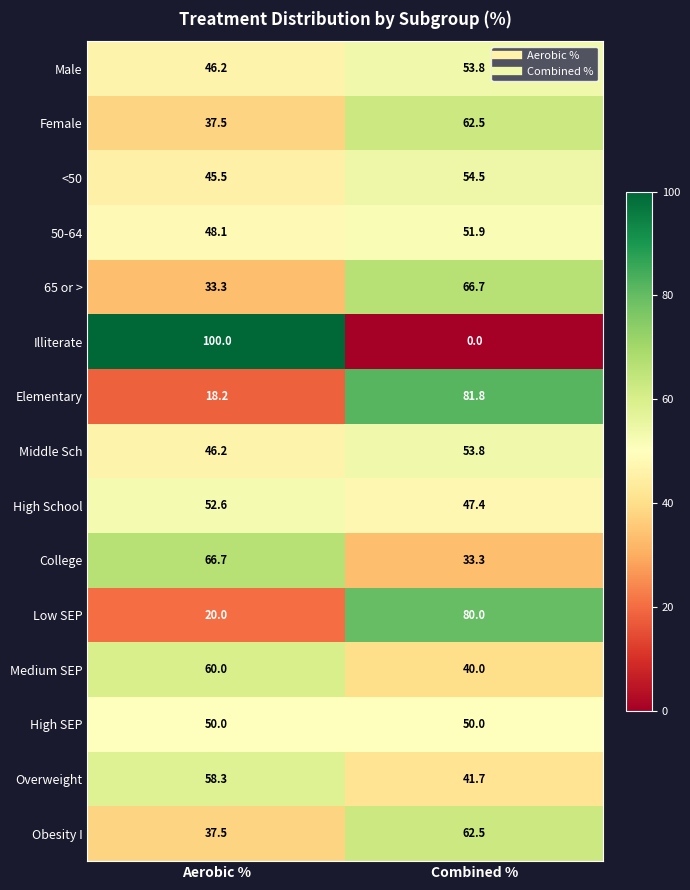

At how many categories does at least one series exceed 94?

1